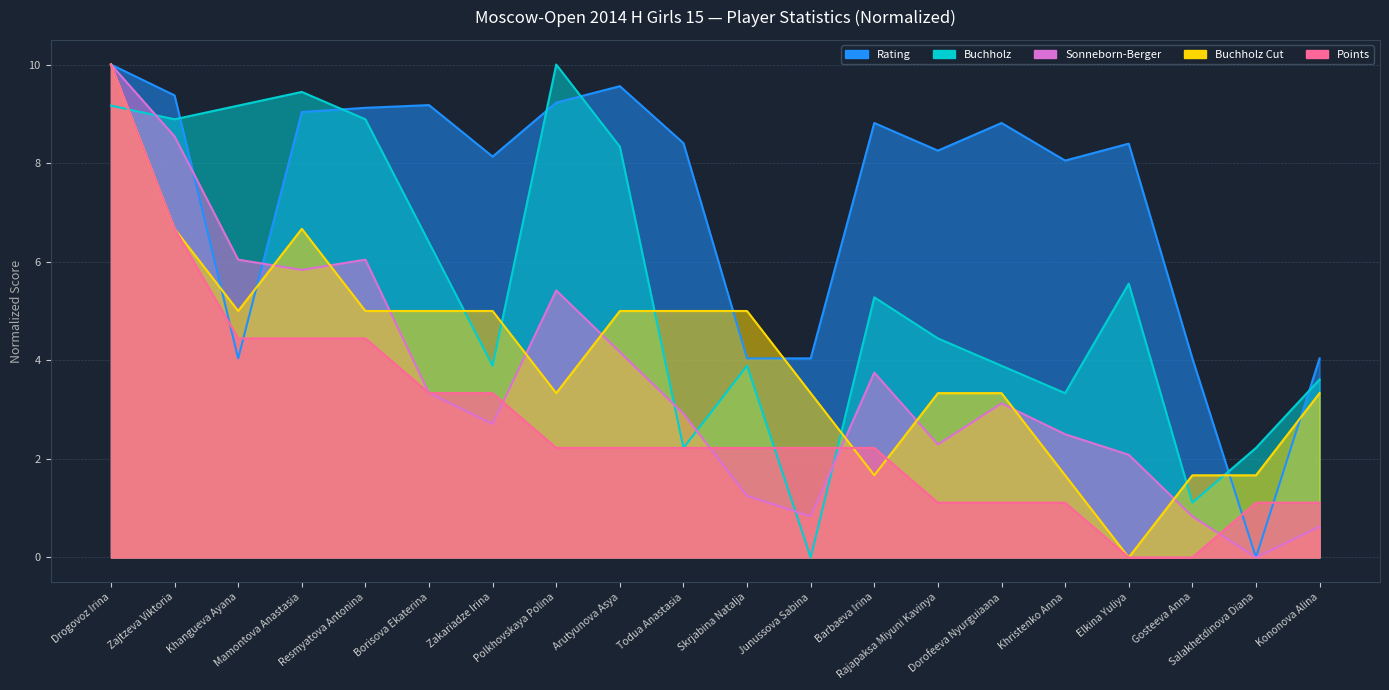

What is the total value across all series at Junussova Sabina?

10.4